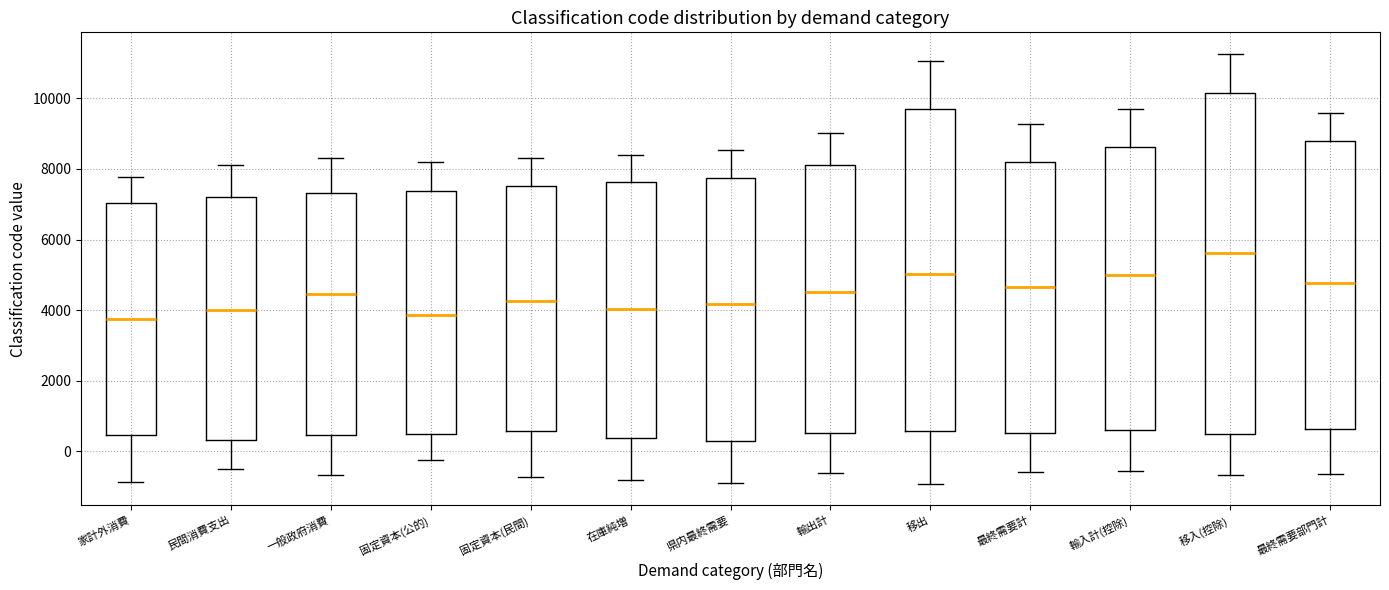

Which box is the tallest, from its lower edge to its upper edge?

移入(控除)